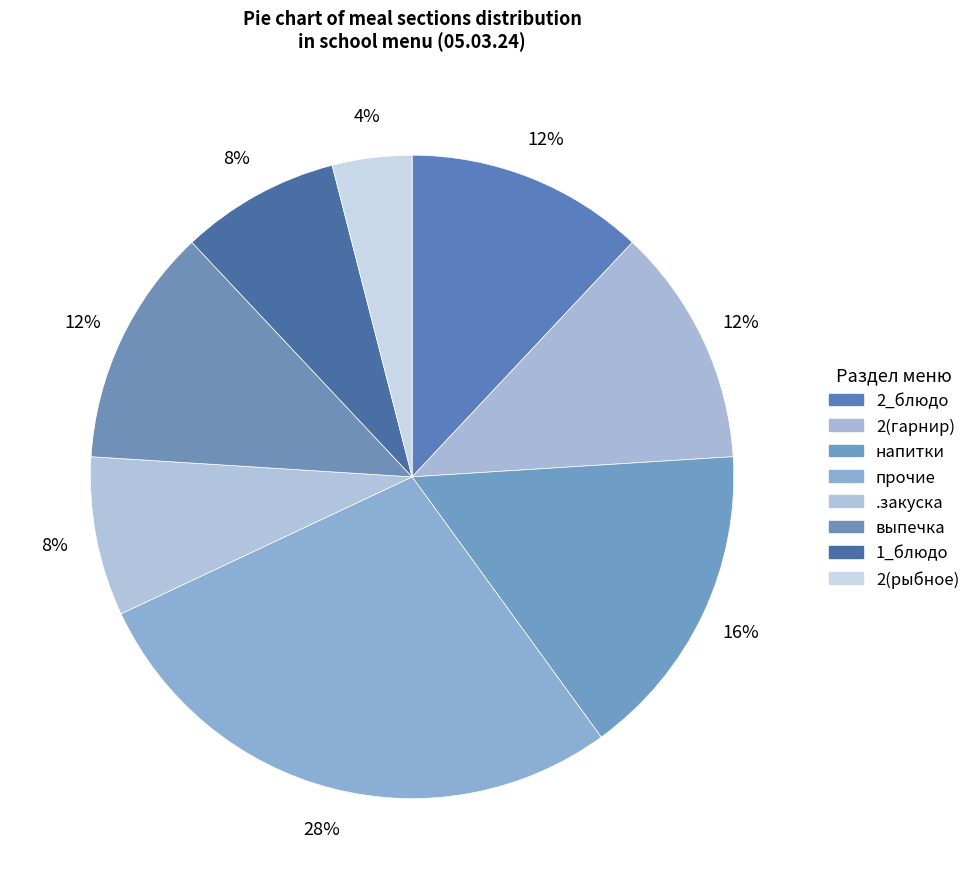

Is there any slice that represents more than half of the pie?

No